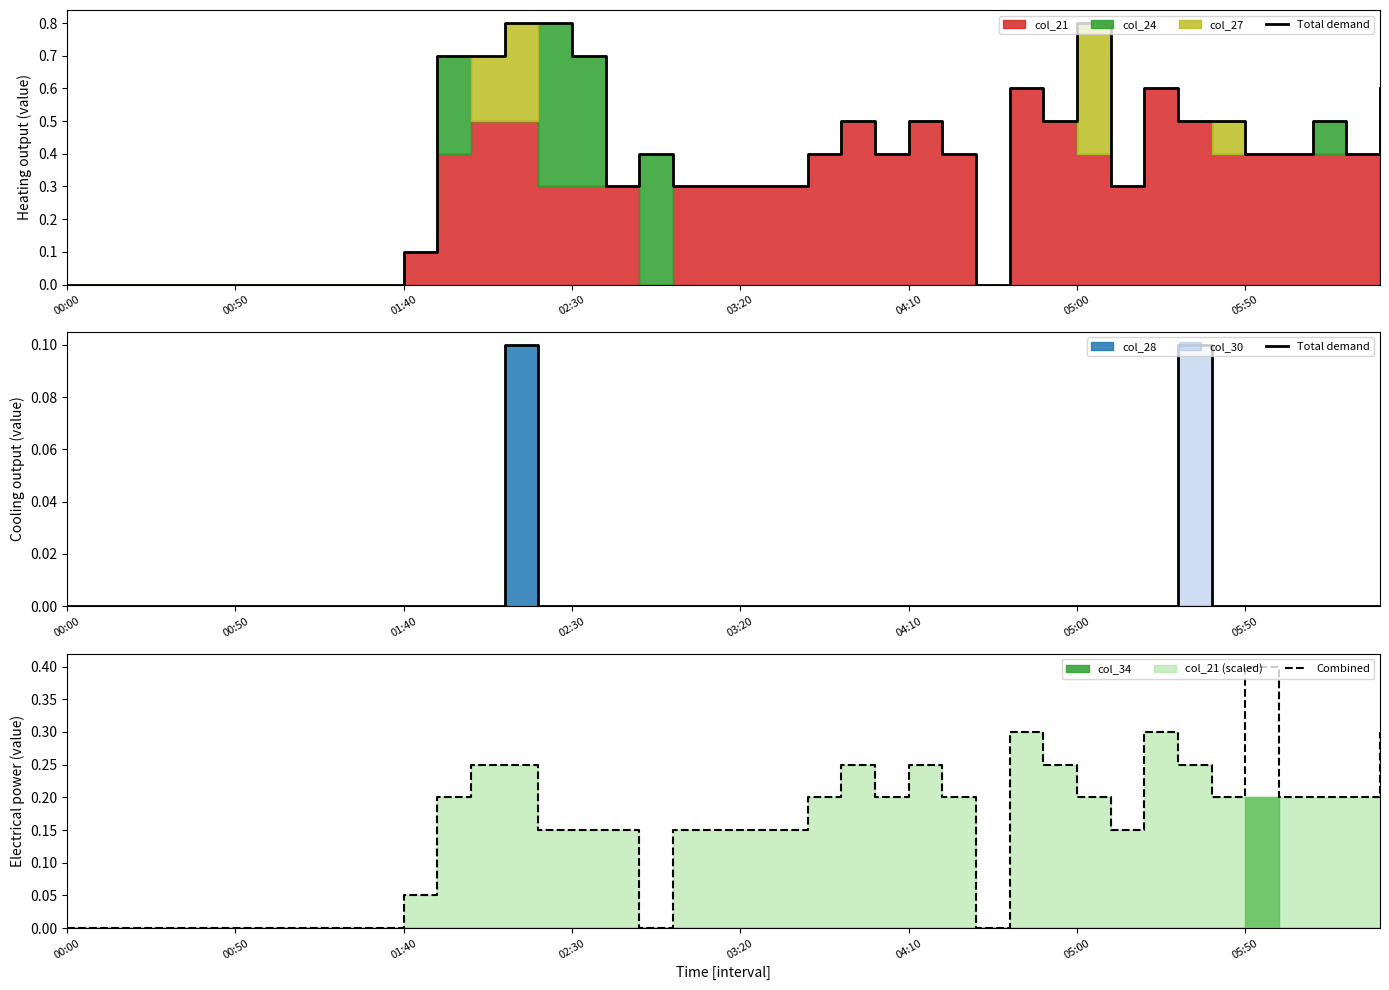

At which label does Combined reach its peak?

05:50